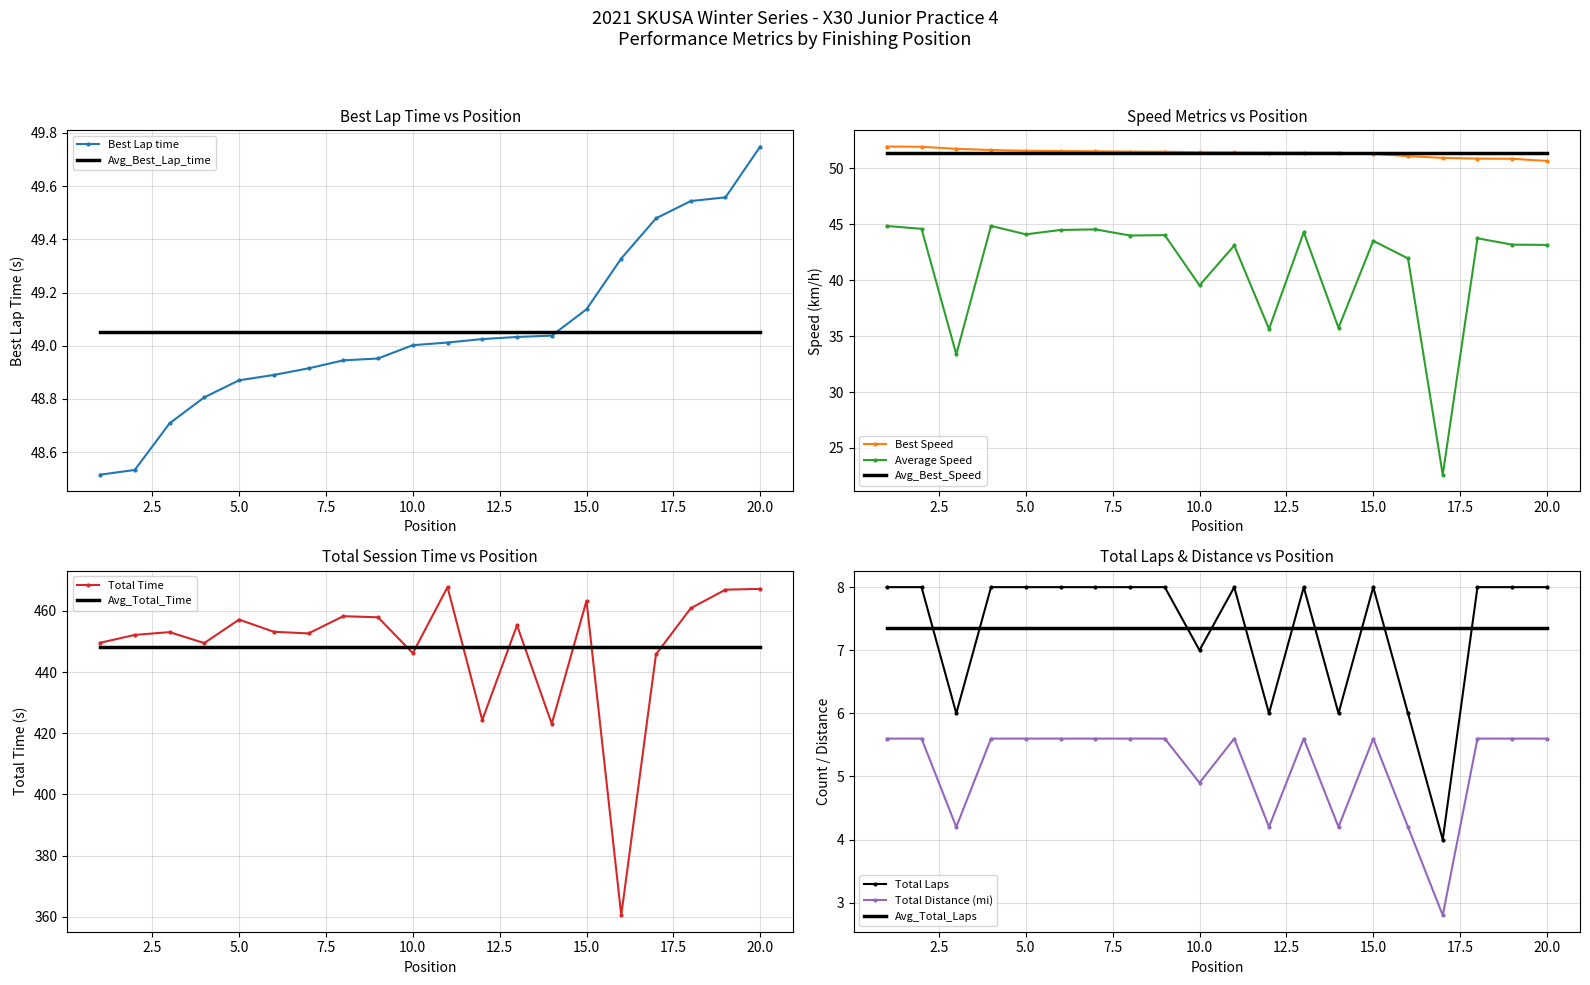

The value of Total Laps at Jorge Ortiz is 6.0. True or false?

True